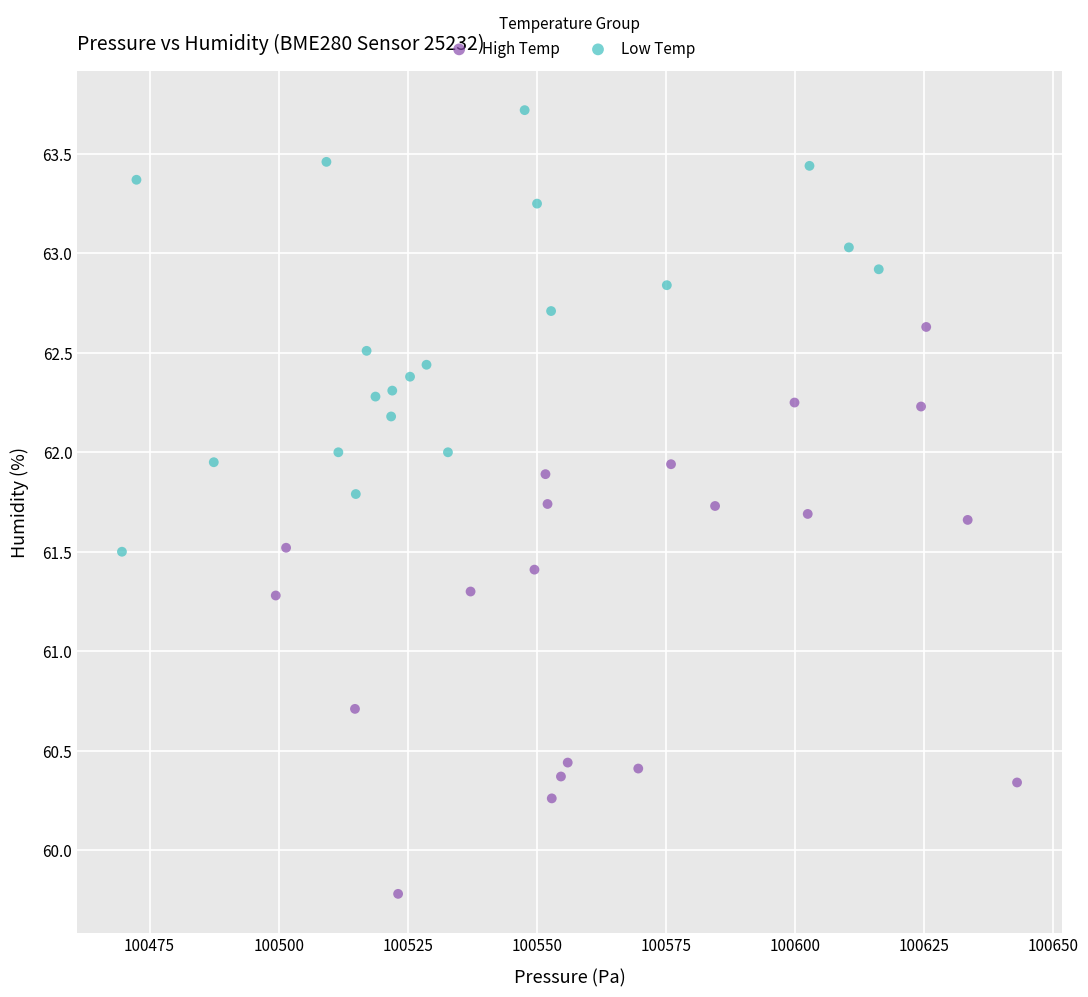

Which series contains the highest Y value?

Low Temp